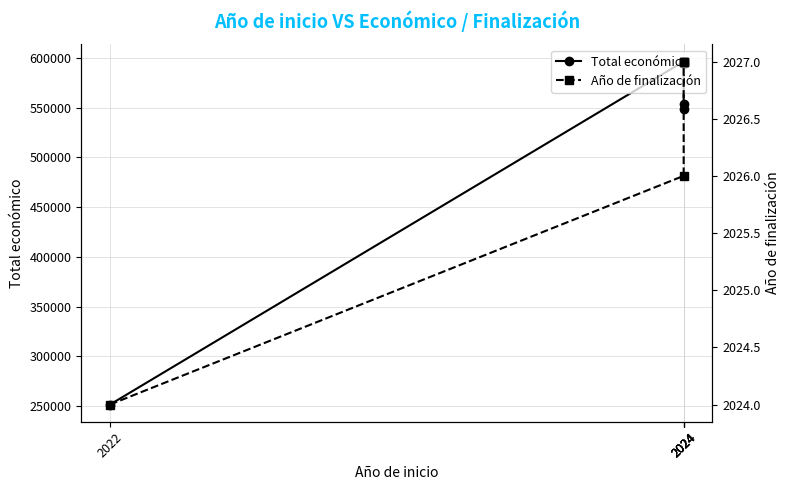

Which series has the widest spread of values?

Total económico